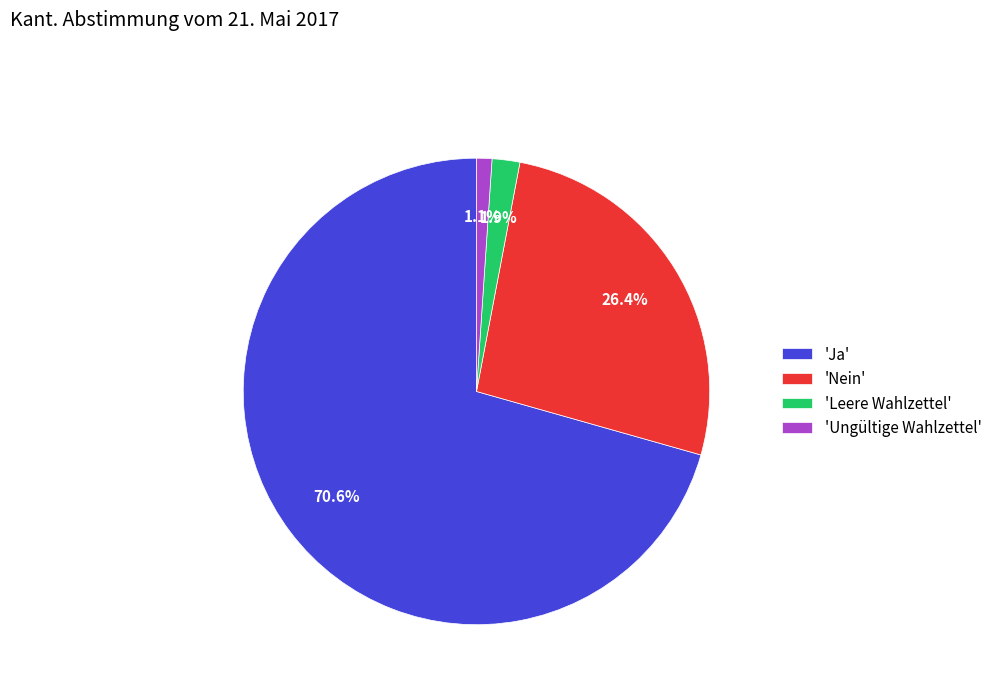

What percentage do 'Ungültige Wahlzettel' and 'Ja' together represent?

71.7%